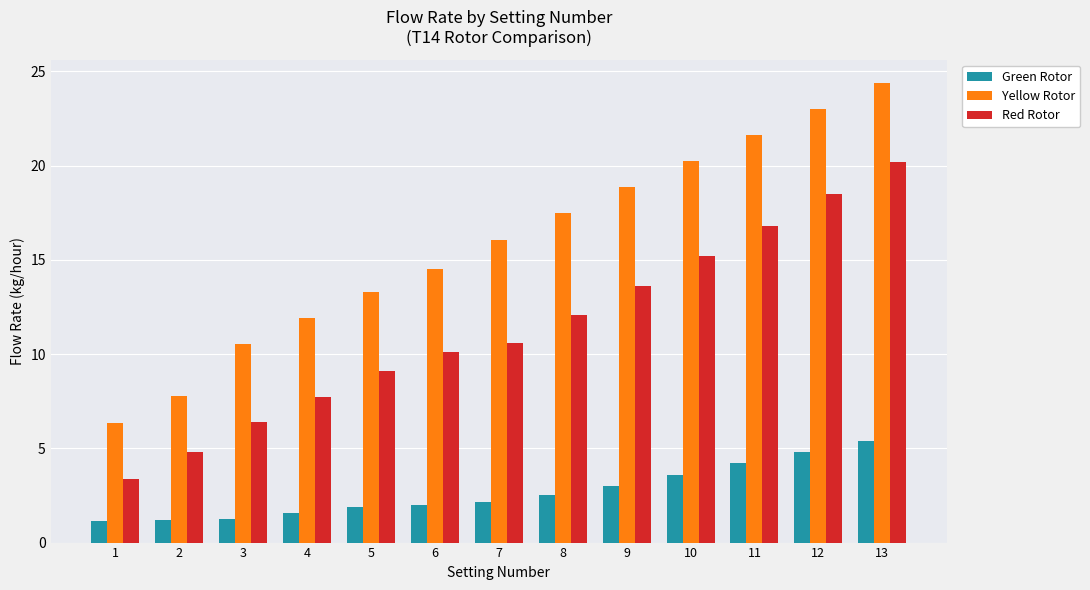

What is the spread (max minus min) of values at 11?

17.4